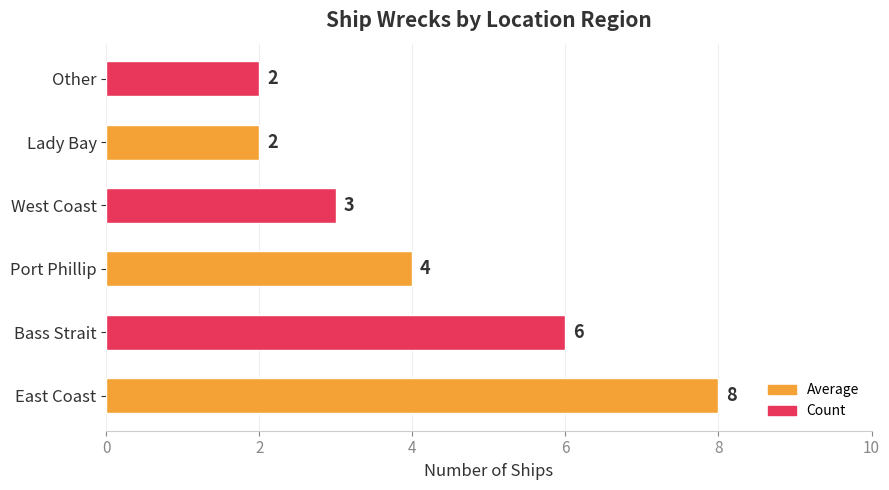

Count the number of data series in this chart.

1